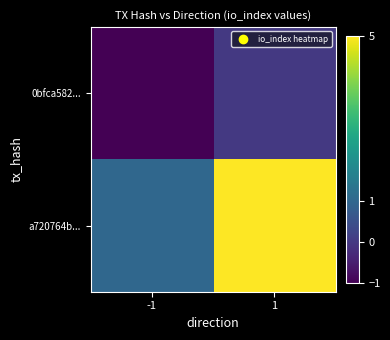

Which series has the largest range (max minus min)?

a720764b...